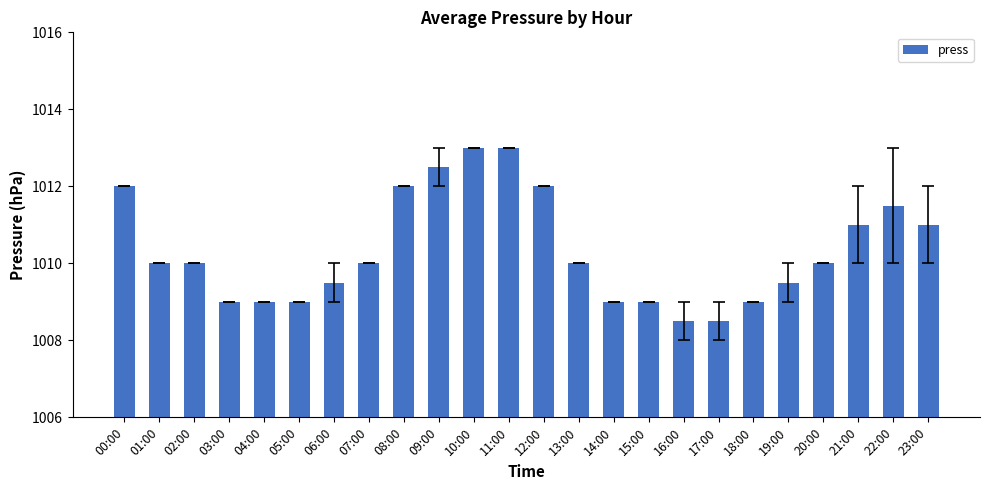

What is the value of the 15th bar from the left?

1009.0